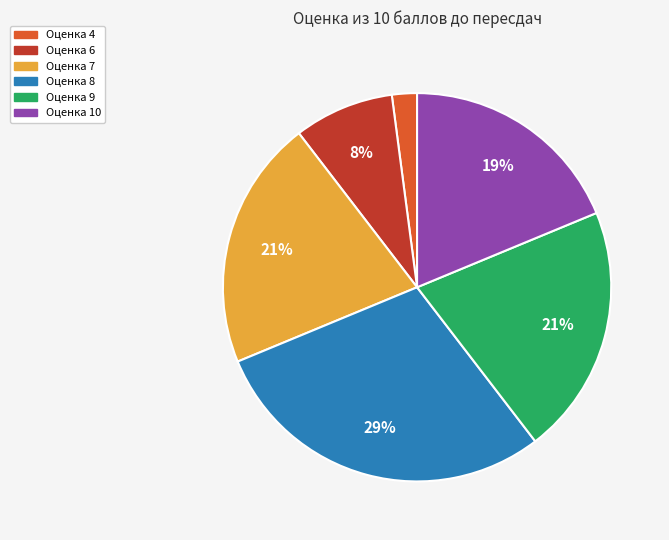

To the nearest percent, what is the difference between the largest and smallest slice percentages?

27%